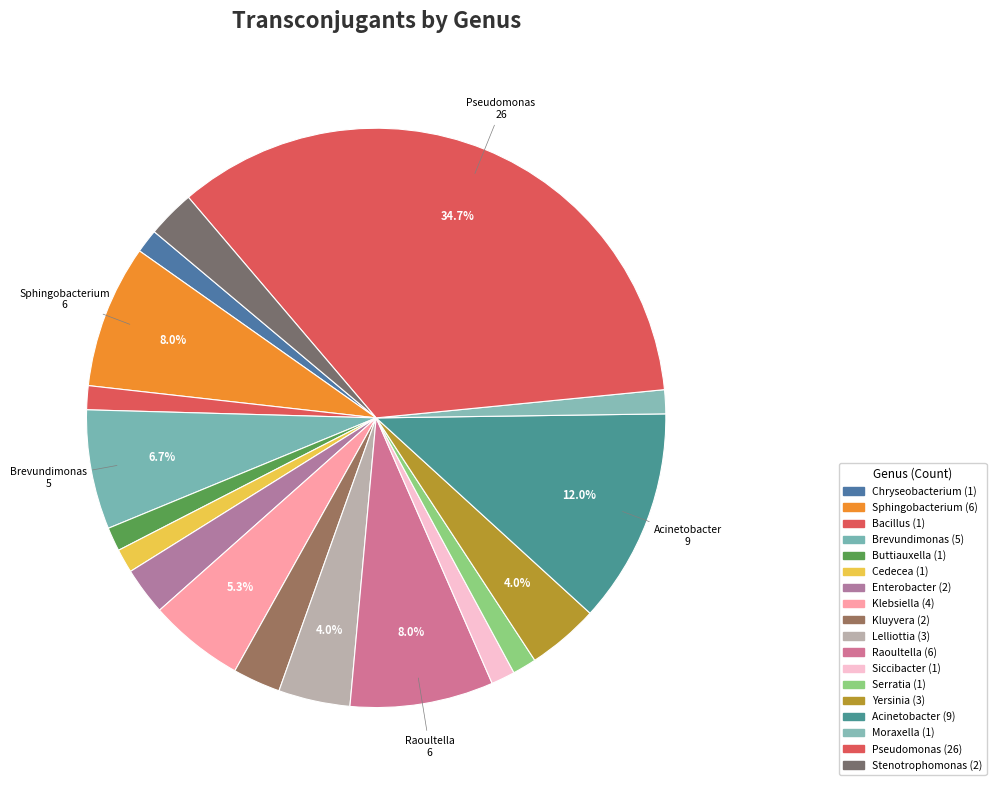

Count the number of slices in the pie.

18